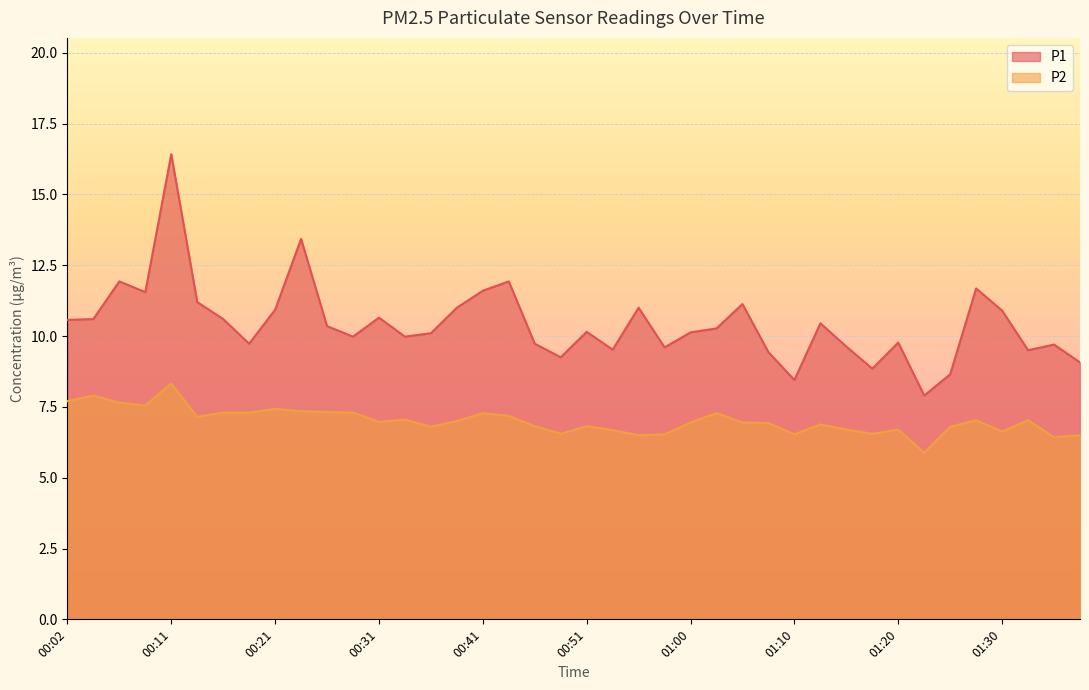

In P1, how many points are higher than both neighbors (excluding endpoints)?

12